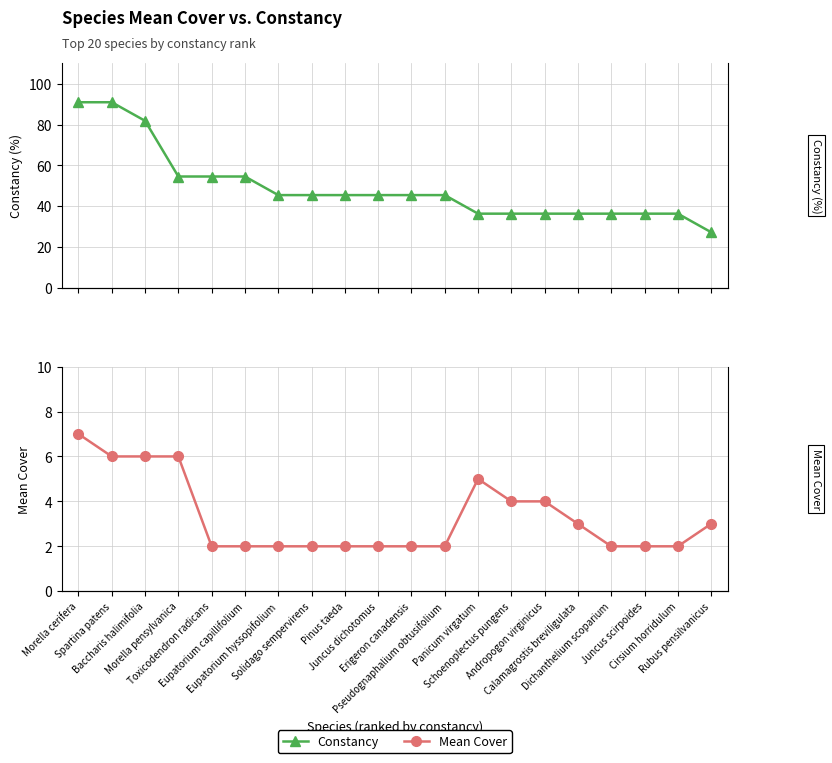

True or false: Constancy has a value of 22.4 at Baccharis halimifolia.

False